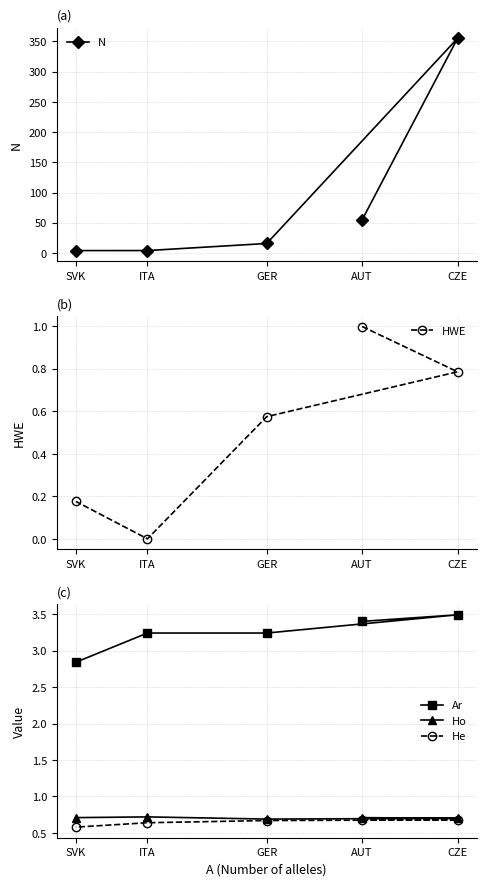

Reading left to right, list all the values displayed in this chart.

N: 54.9	355.2	15.7	4.0	3.9
HWE: 1.0	0.8	0.6	0.0	0.2
Ar: 3.4	3.5	3.2	3.2	2.8
Ho: 0.7	0.7	0.7	0.7	0.7
He: 0.7	0.7	0.7	0.6	0.6